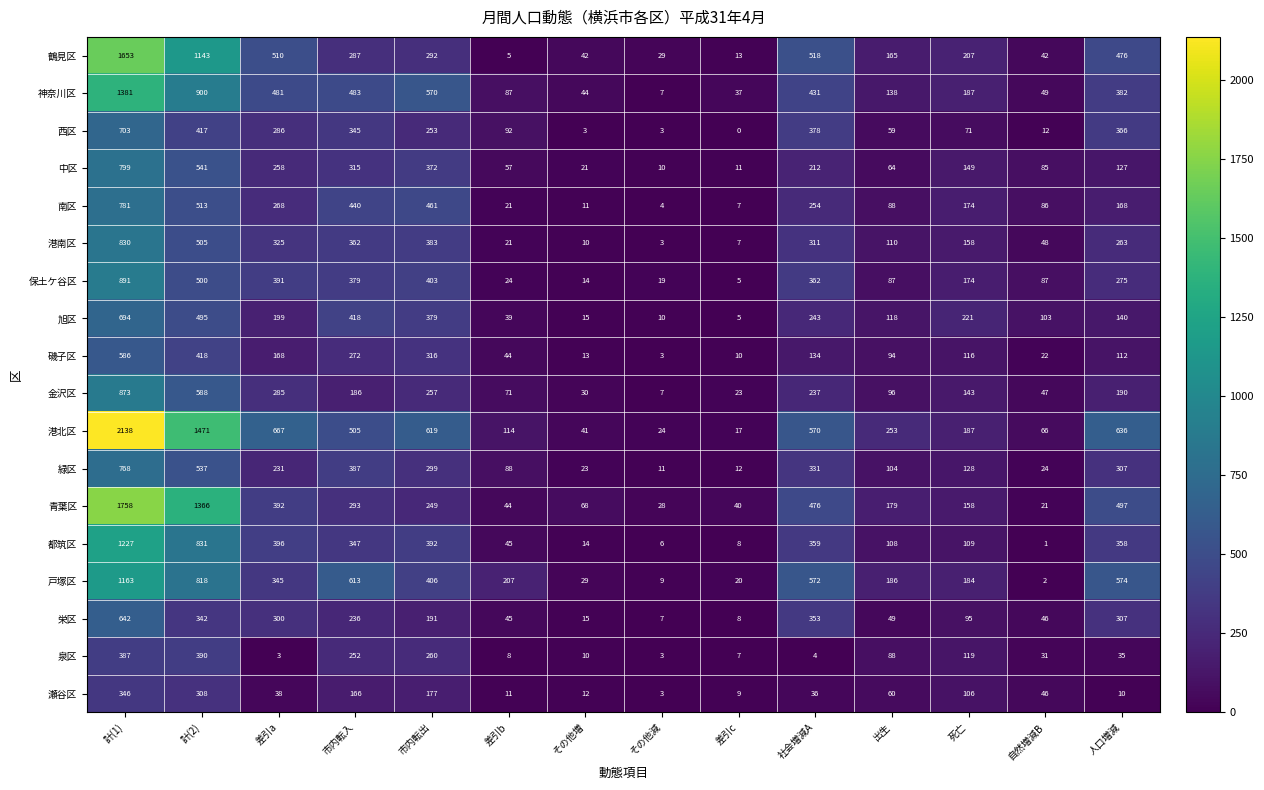

True or false: 港南区 has a value of 383 at 市内転出.

True